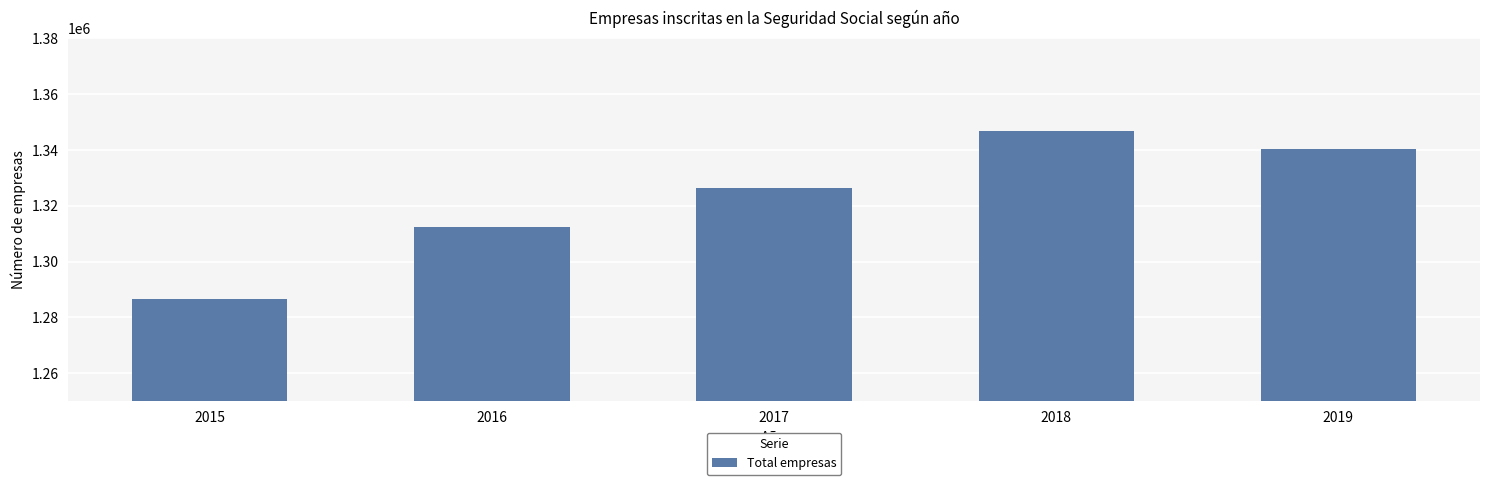

Rank the categories by value from highest to lowest.

2018, 2019, 2017, 2016, 2015